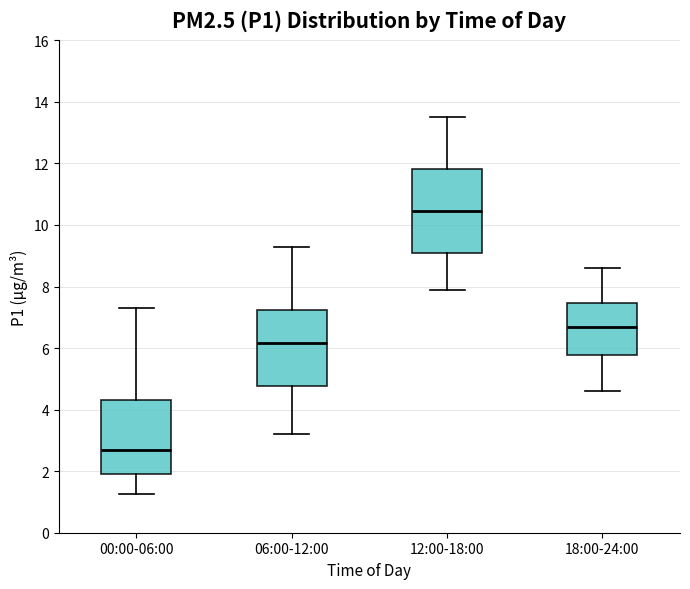

Comparing the boxes themselves (not the whiskers), which one is the tallest?

12:00-18:00